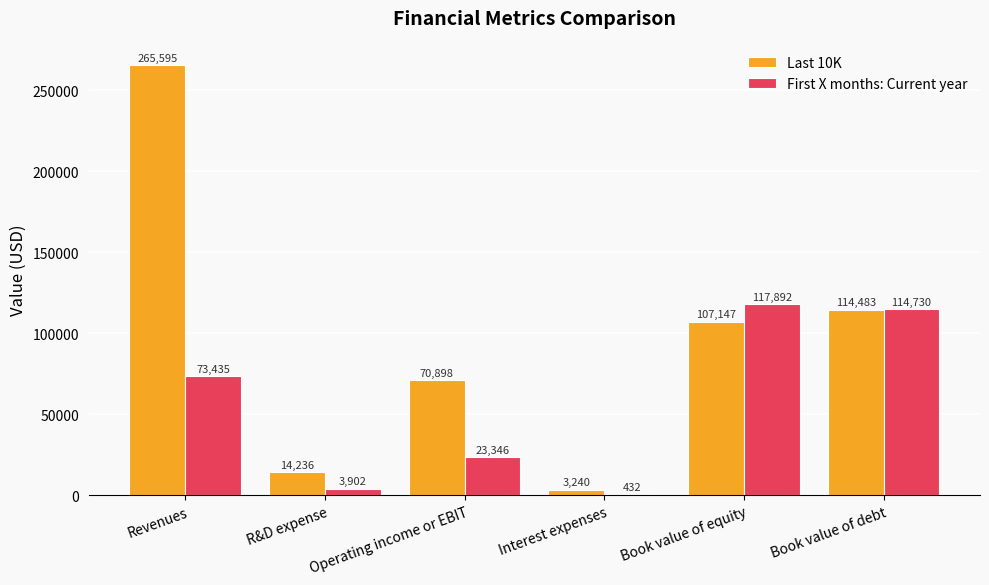

What is the maximum value shown in the chart?

265595